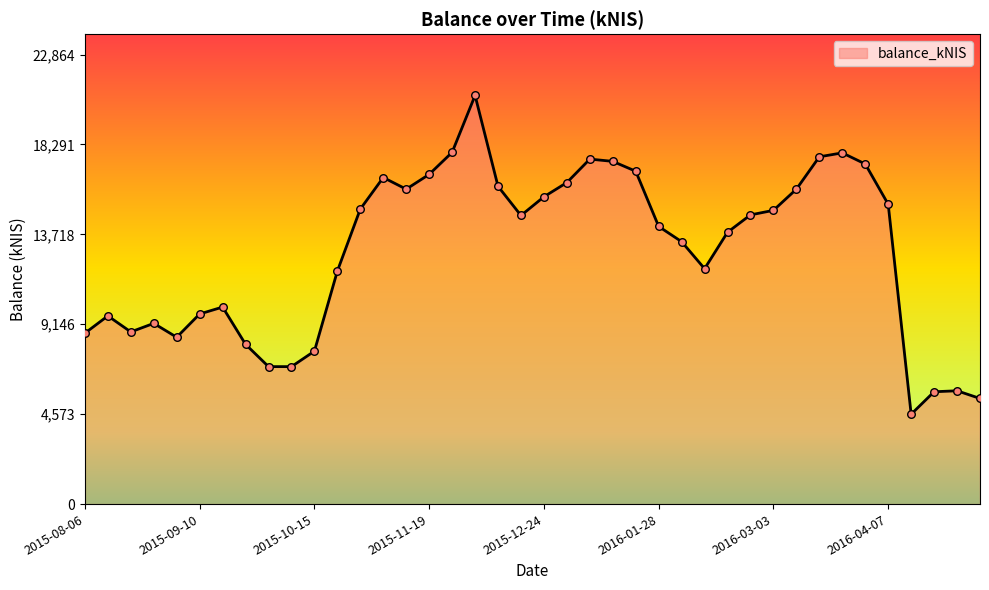

What is the maximum value shown in the chart?

20785.3